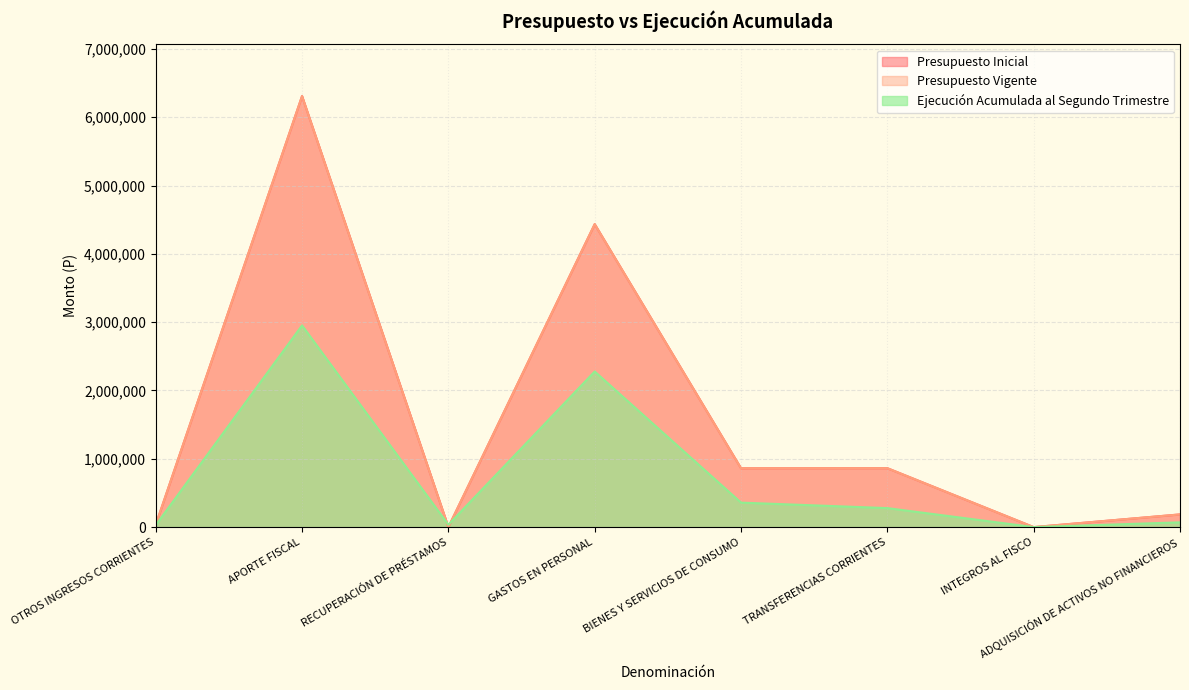

How many distinct data groups are displayed?

3